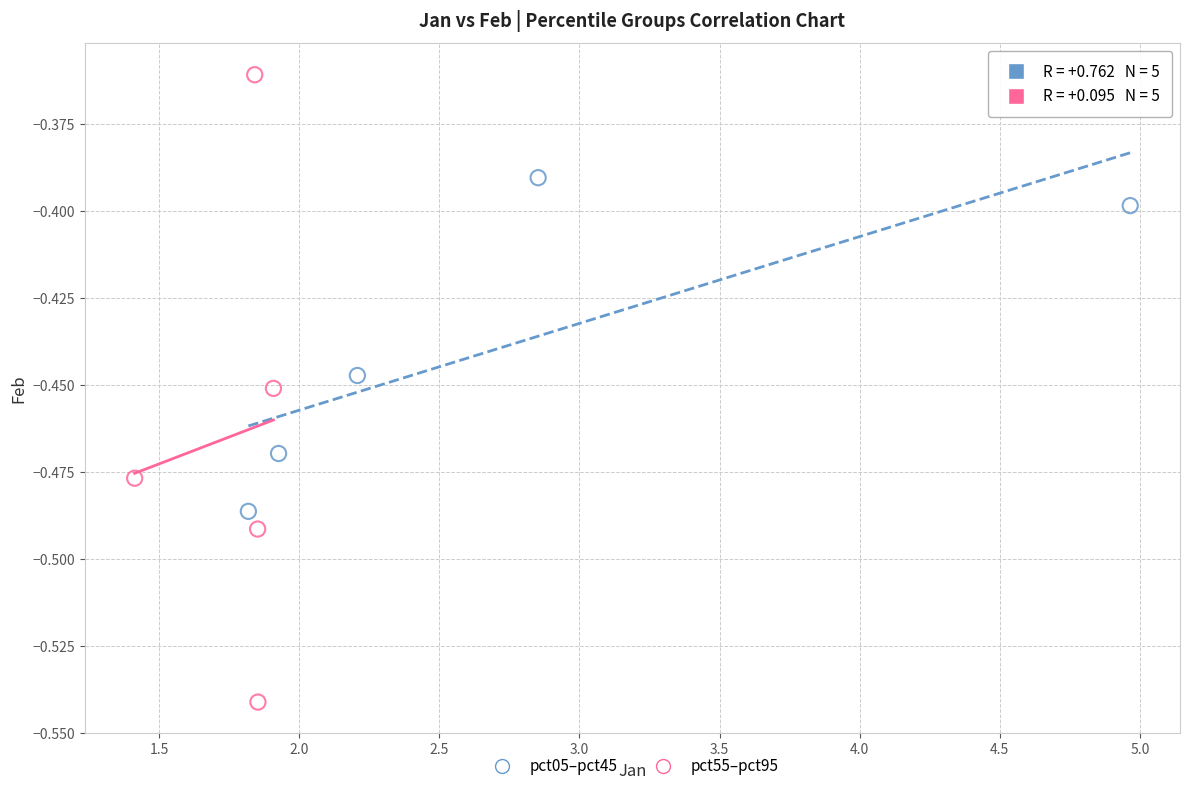

Which series has the largest Y range (max minus min)?

pct55–pct95